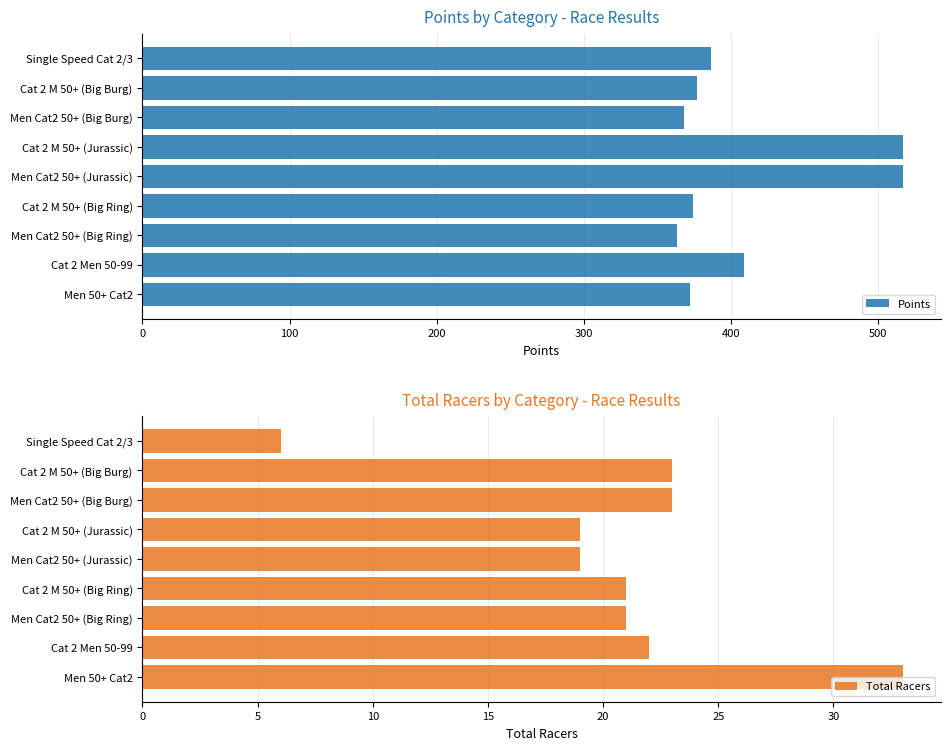

How many bars are there in total?

18